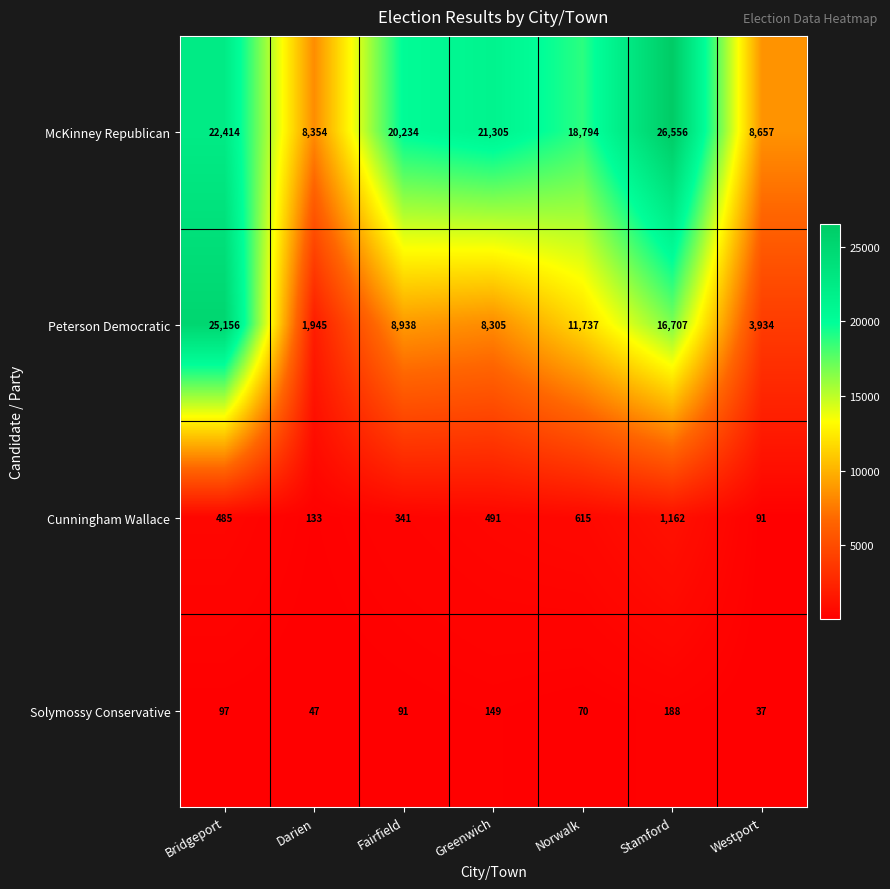

Reading left to right, list all the values displayed in this chart.

McKinney Republican: Bridgeport=22414	Darien=8354	Fairfield=20234	Greenwich=21305	Norwalk=18794	Stamford=26556	Westport=8657
Peterson Democratic: Bridgeport=25156	Darien=1945	Fairfield=8938	Greenwich=8305	Norwalk=11737	Stamford=16707	Westport=3934
Cunningham Wallace: Bridgeport=485	Darien=133	Fairfield=341	Greenwich=491	Norwalk=615	Stamford=1162	Westport=91
Solymossy Conservative: Bridgeport=97	Darien=47	Fairfield=91	Greenwich=149	Norwalk=70	Stamford=188	Westport=37